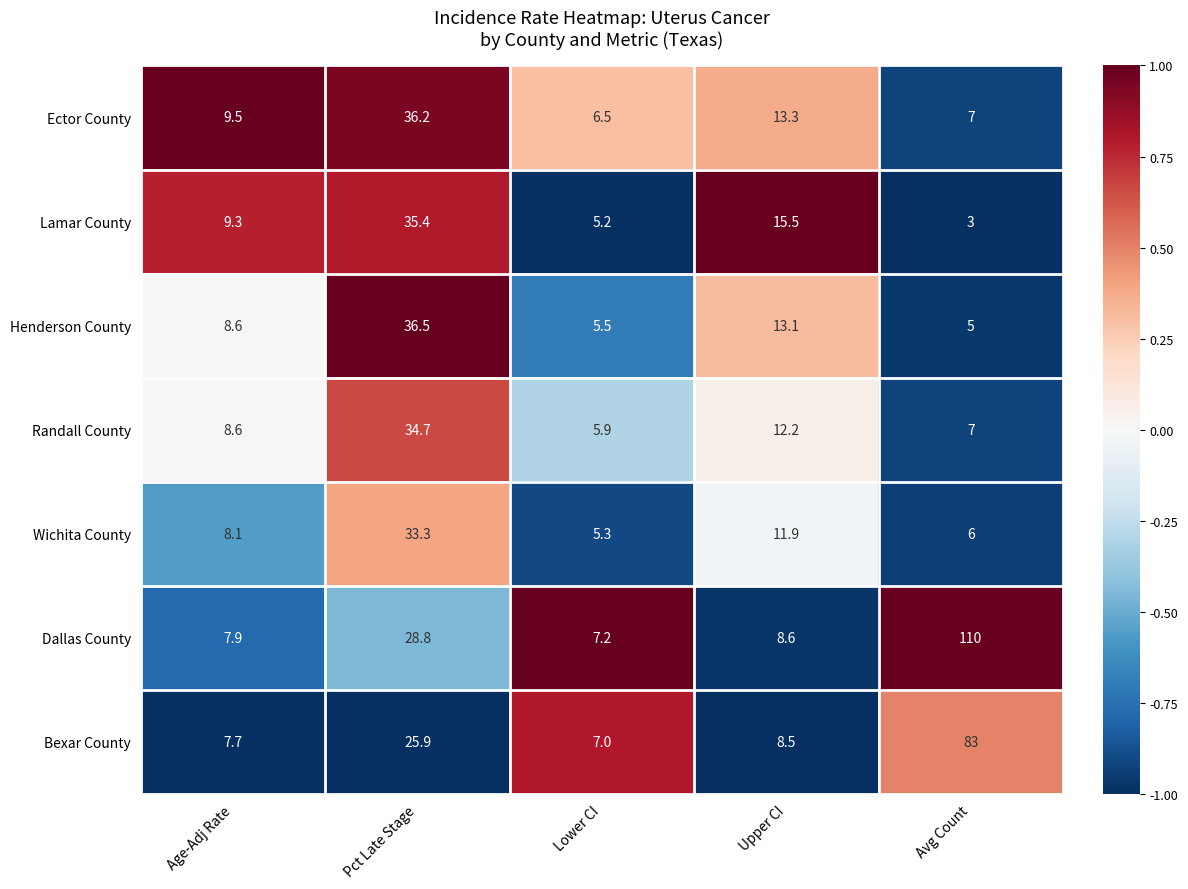

Which series has the largest total across all categories?

Dallas County